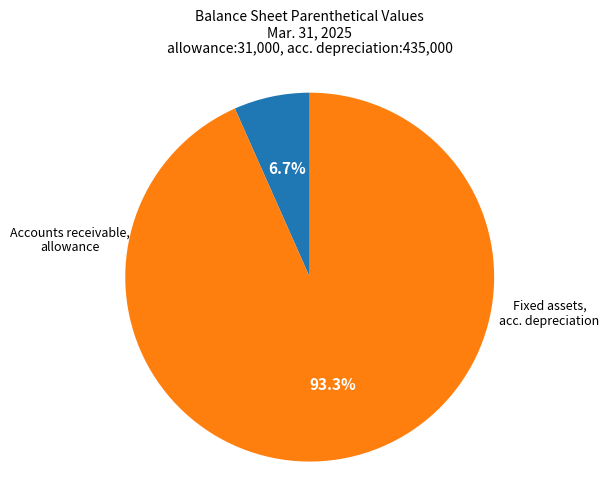

Does any single category account for the majority?

Yes